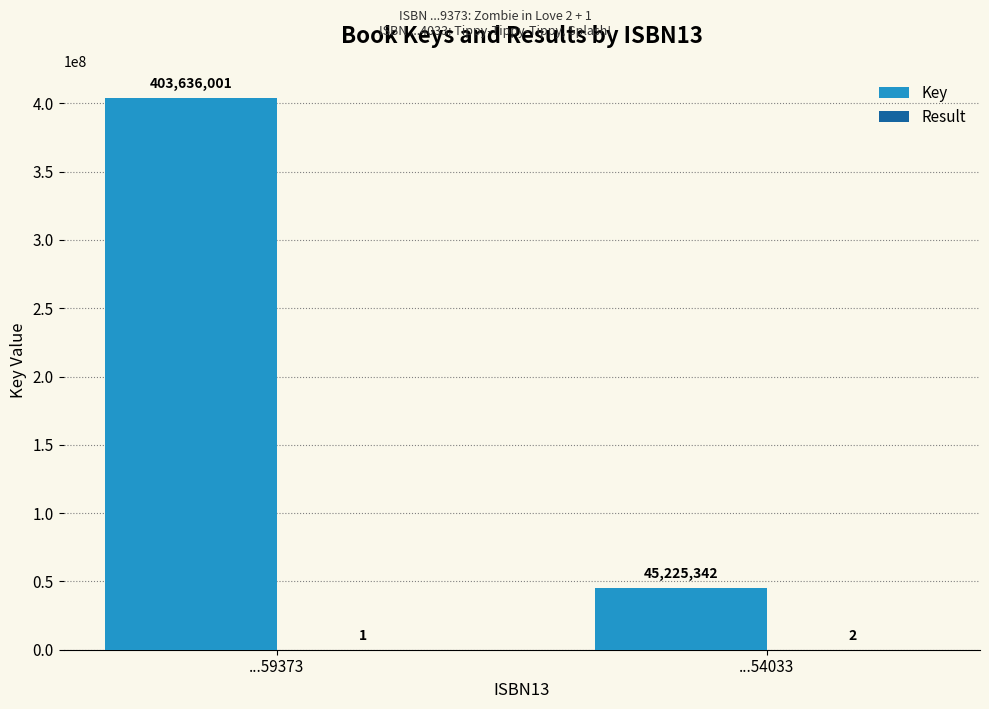

At which label is Key closest to 224430671?

...54033